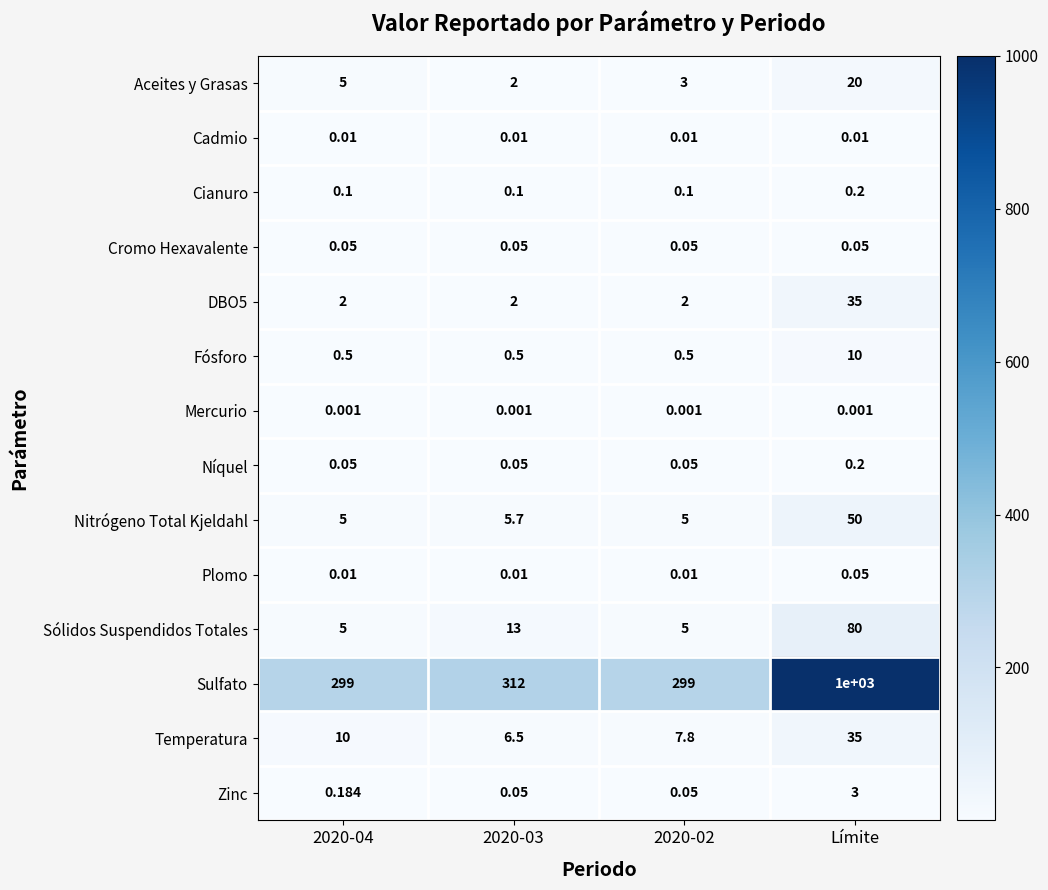

Which series changed the most between 2020-03 and Límite?

Sulfato